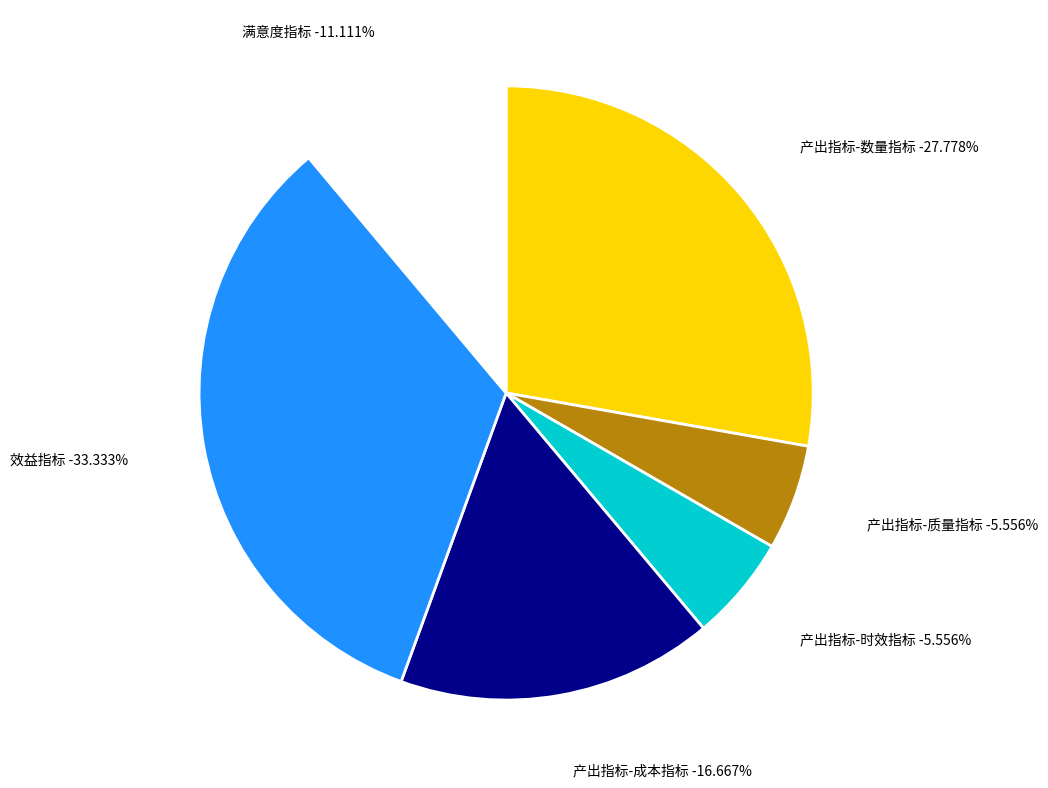

Does any single category account for the majority?

No